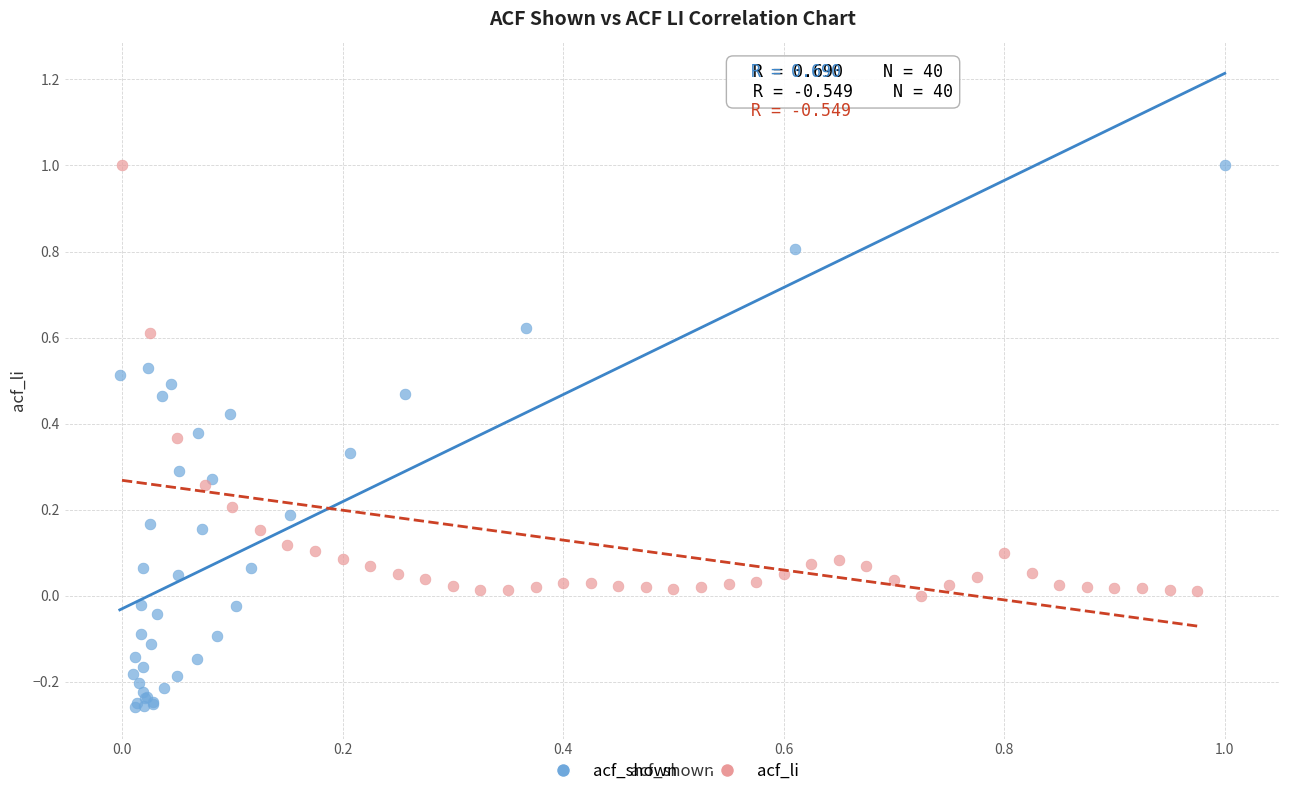

Which series reaches the minimum Y coordinate?

acf_shown